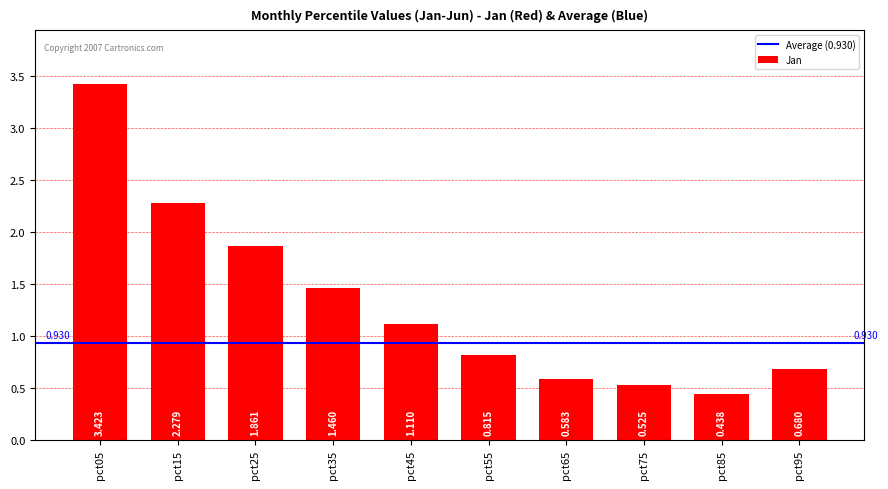

How many bars are there in total?

10